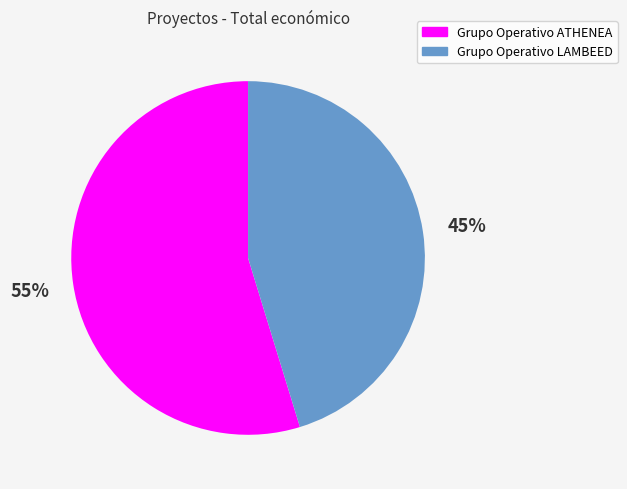

Is there a majority slice in this chart?

Yes